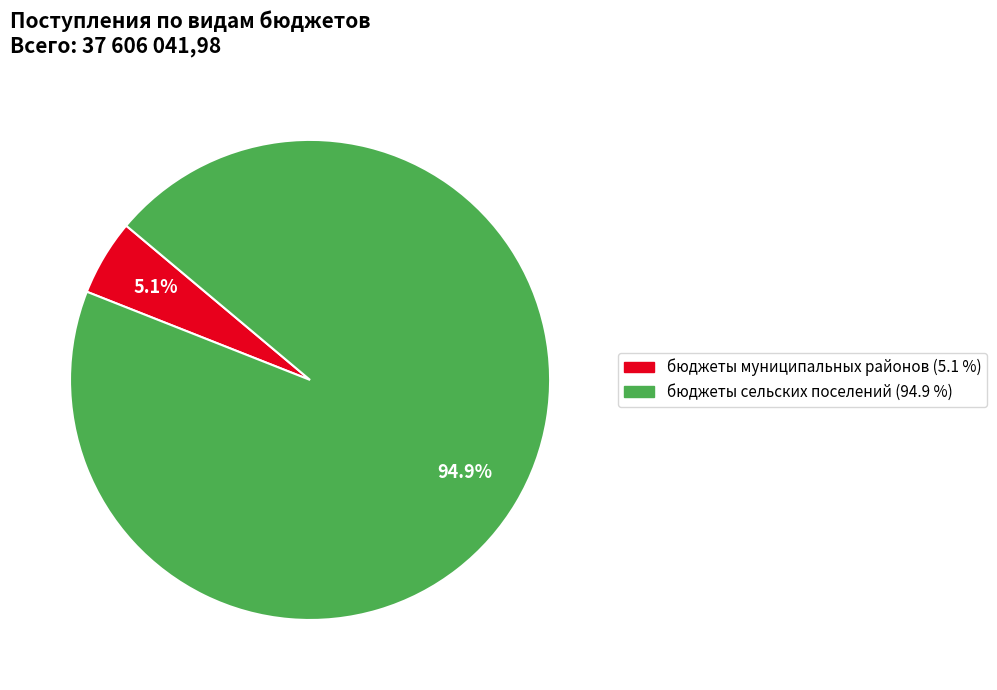

How many slices are in this pie chart?

2